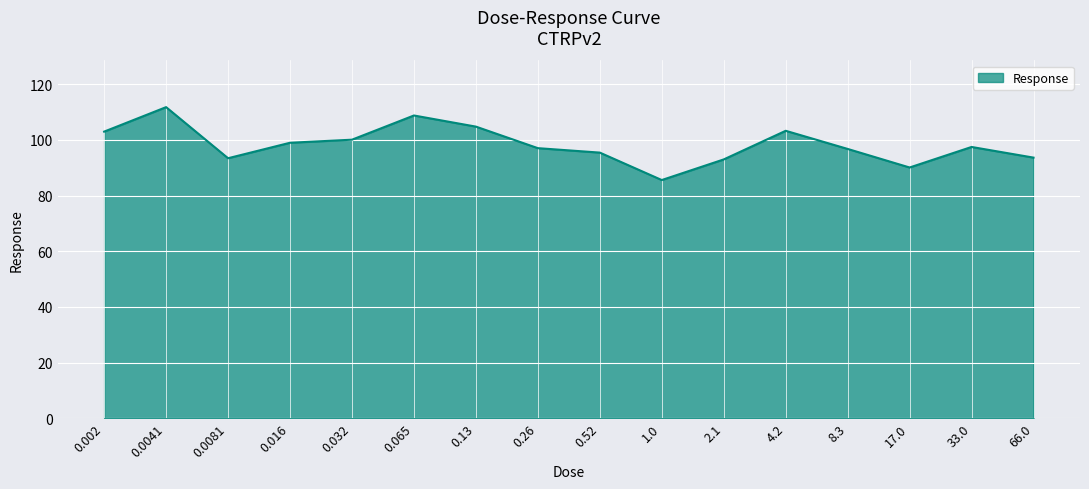

What is the minimum value shown in the chart?

85.6